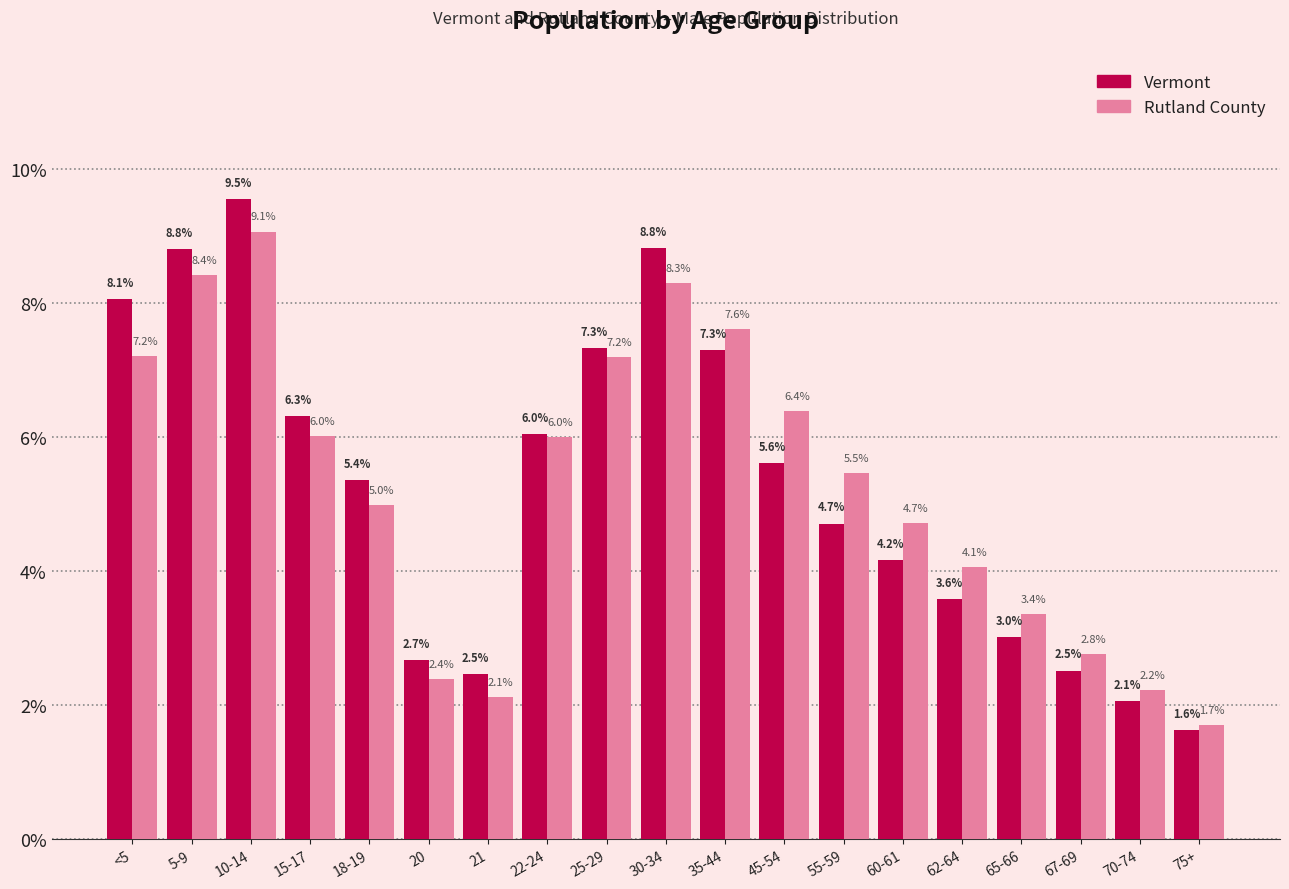

Reading left to right, transcribe all the data shown in this chart.

Vermont: 8.1	8.8	9.5	6.3	5.4	2.7	2.5	6.0	7.3	8.8	7.3	5.6	4.7	4.2	3.6	3.0	2.5	2.1	1.6
Rutland County: 7.2	8.4	9.1	6.0	5.0	2.4	2.1	6.0	7.2	8.3	7.6	6.4	5.5	4.7	4.1	3.4	2.8	2.2	1.7